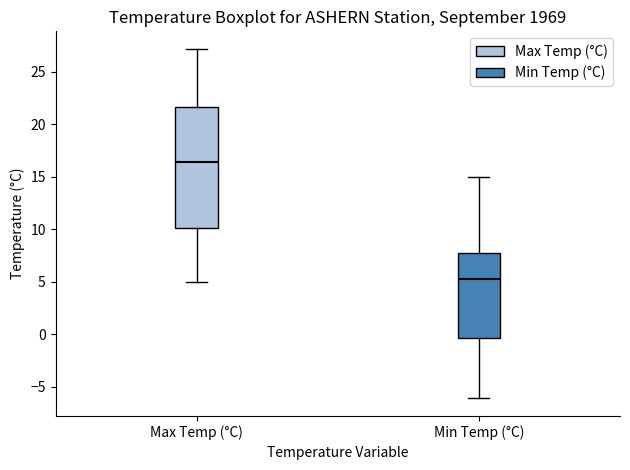

Which box has the highest median line?

Max Temp (°C)